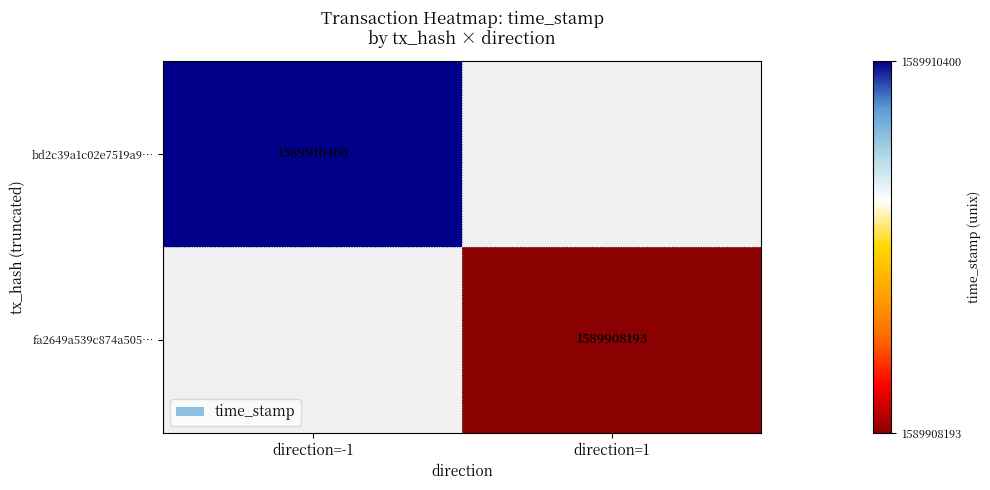

At how many categories does at least one series exceed 1589909079?

1